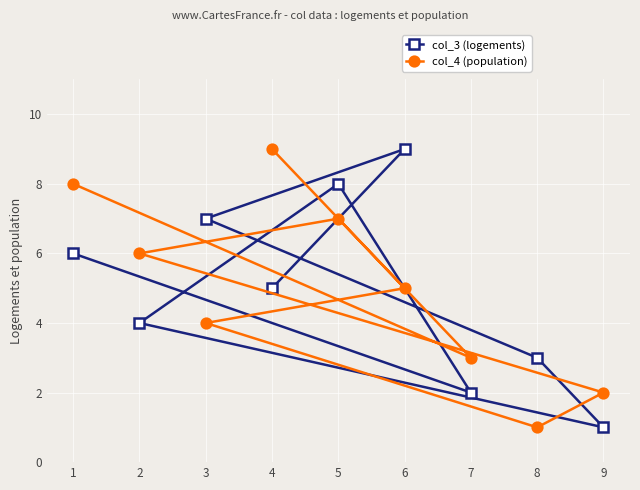

True or false: col_4 (population) has a value of 6 at 2.

True